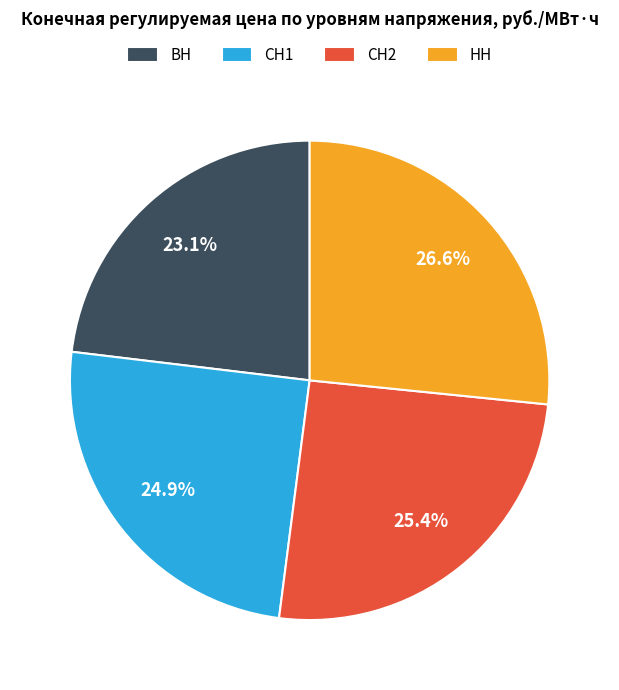

What percentage is the НН slice, to the nearest percent?

27%